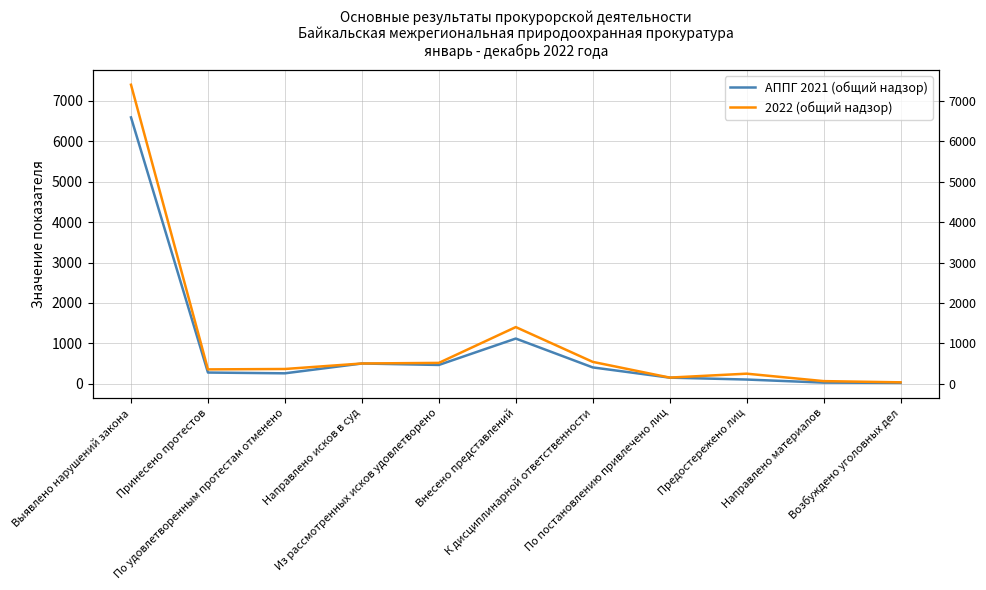

What is the label of the 10th point from the left?

Направлено материалов